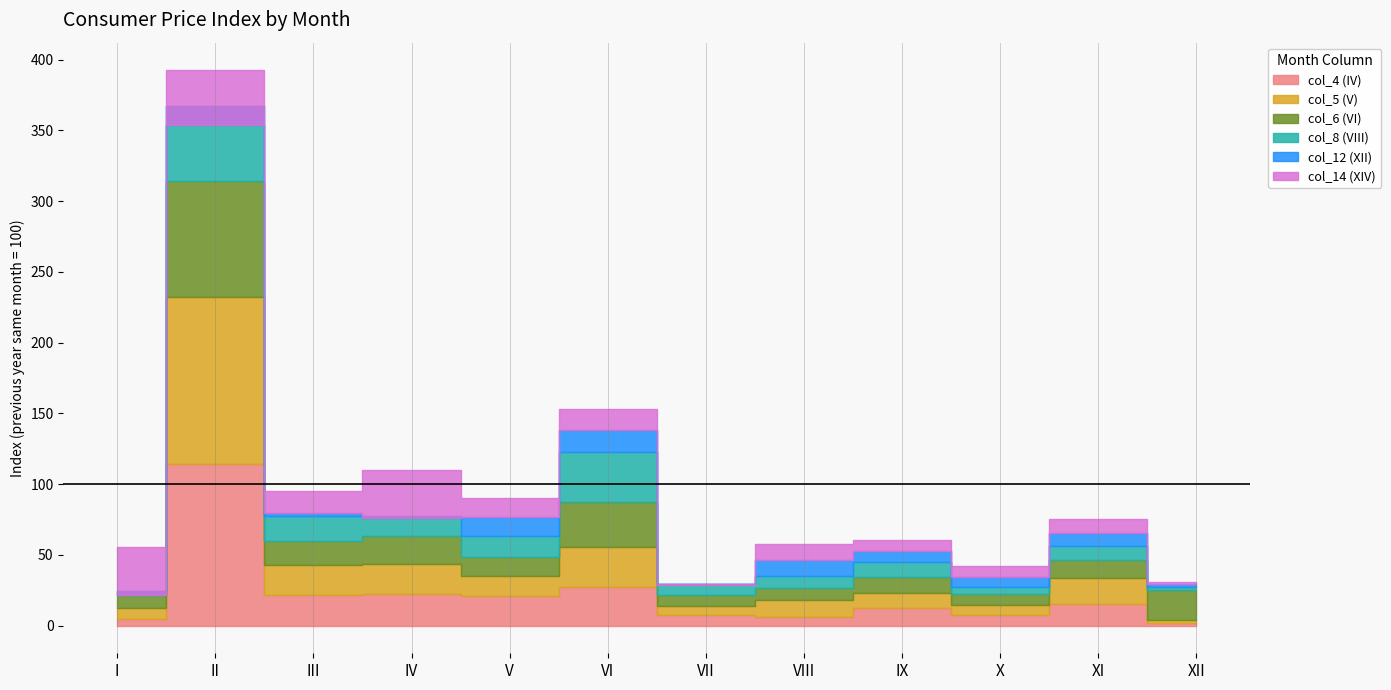

What is the difference between the col_4 (IV) values at VII and I?

2.5